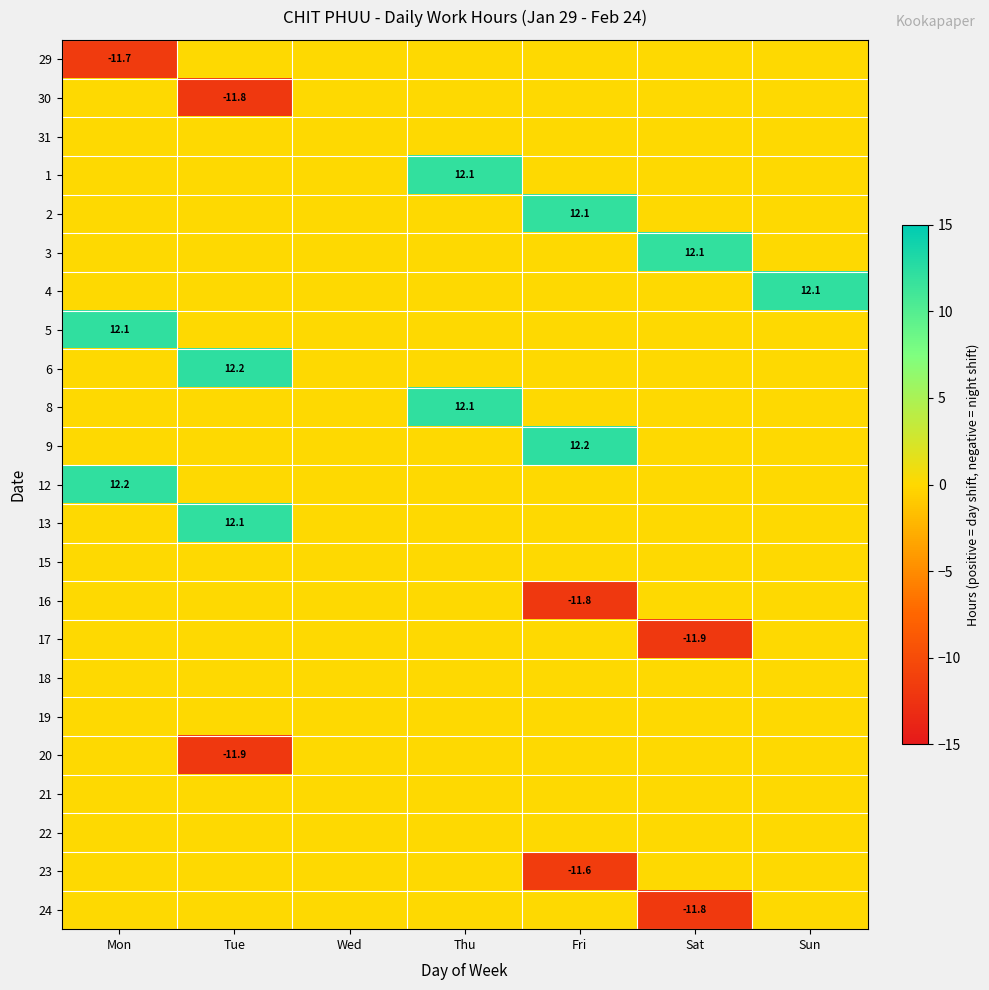

What is the total value across all series at Sat?

-11.7